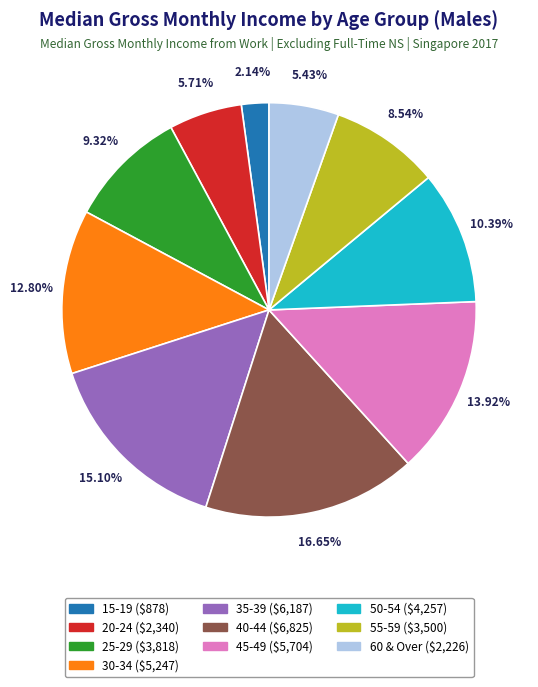

Which slice is the largest?

40-44